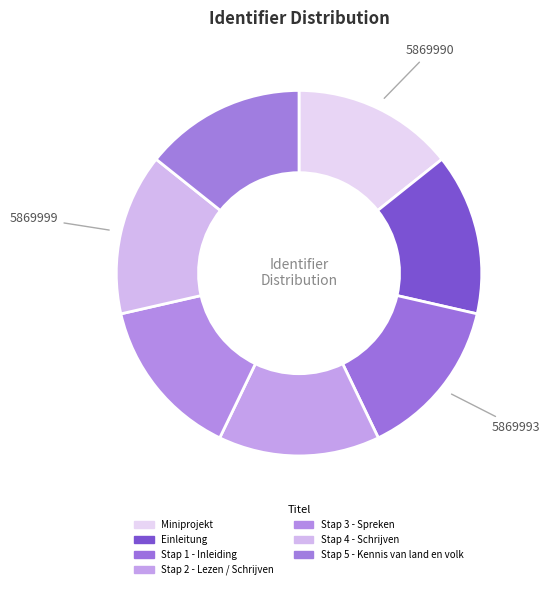

Count the number of slices in the pie.

7